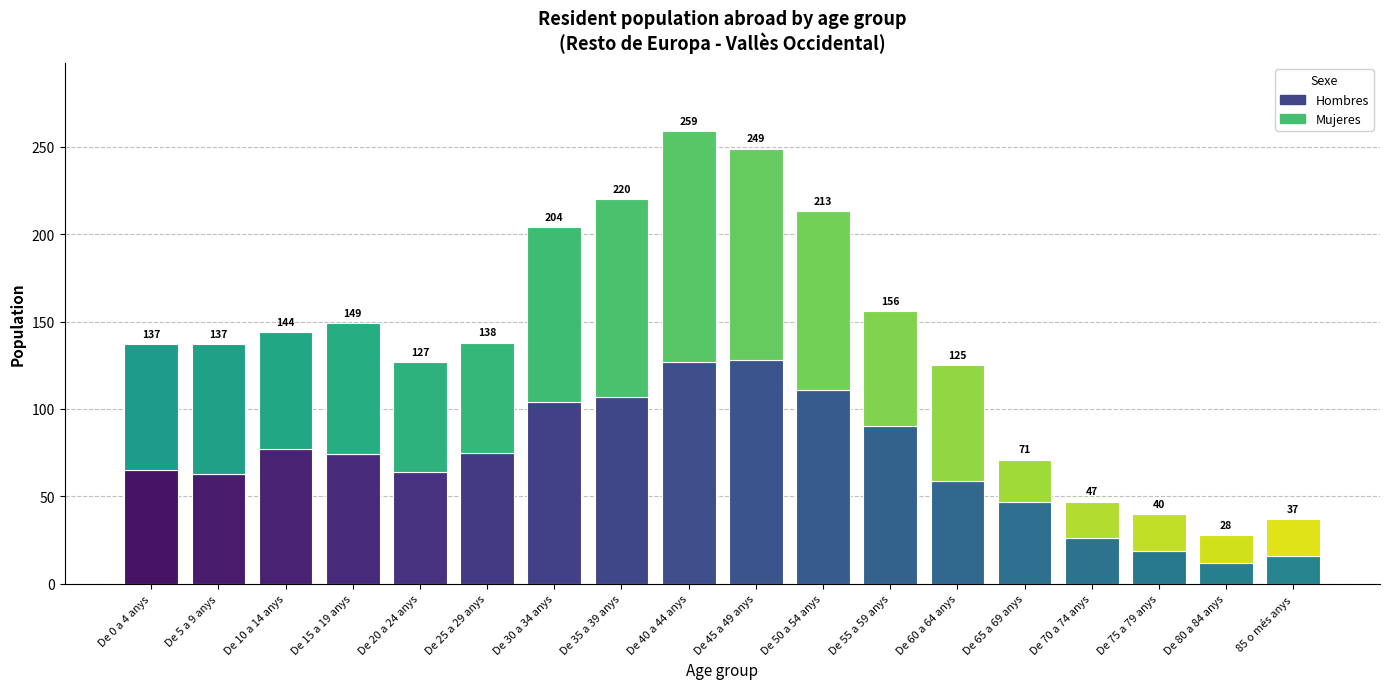

Between De 60 a 64 anys and 85 o més anys, which series saw the biggest shift?

Mujeres